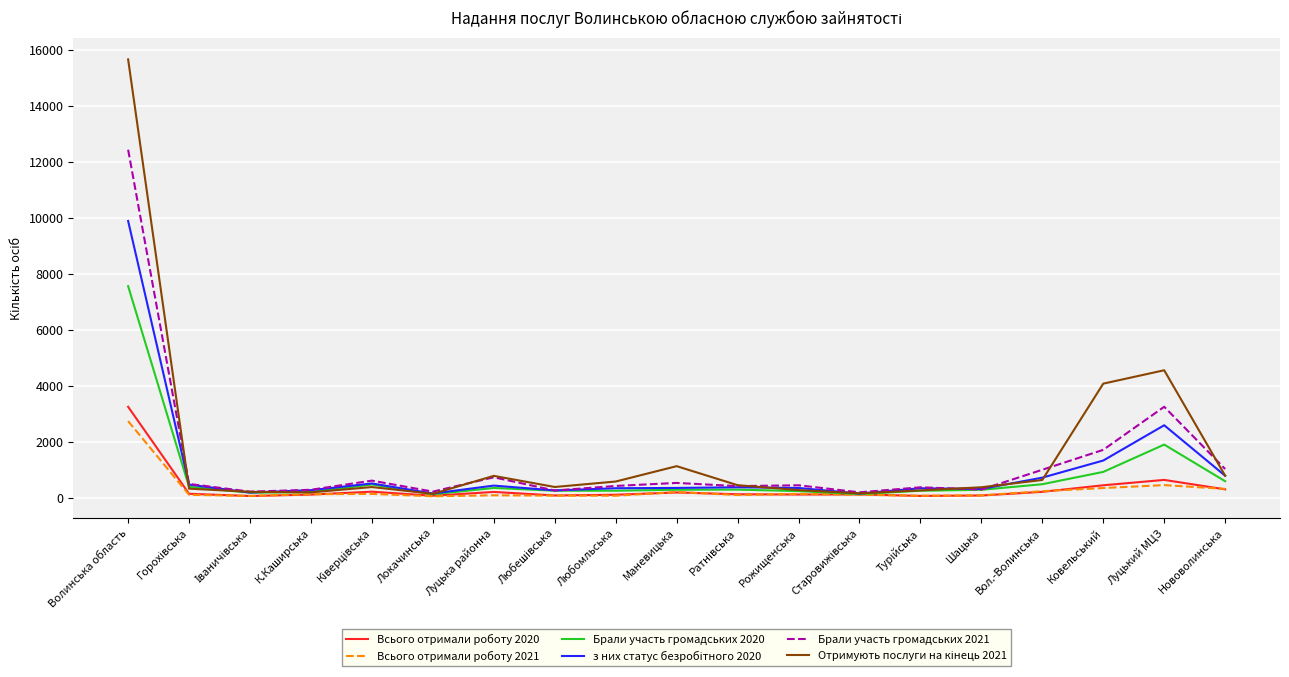

What is the maximum value shown in the chart?

15654